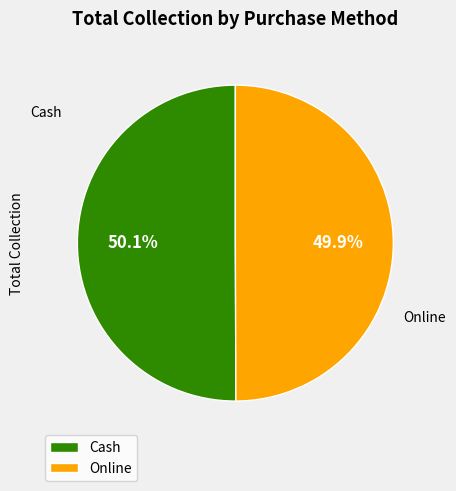

What is the ratio of the value at Cash to the value at Online?

1.0